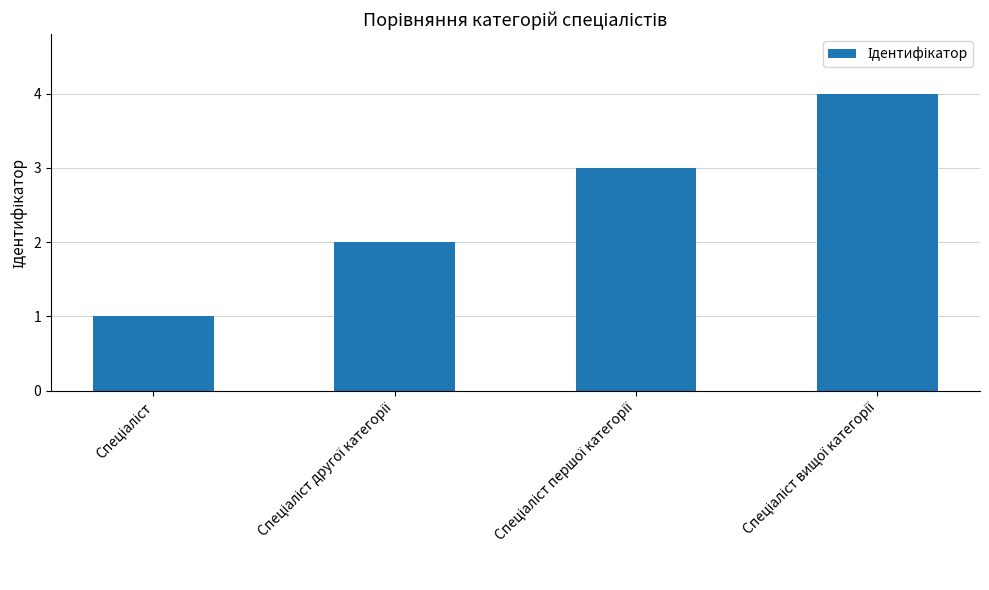

What is the greatest value displayed?

4